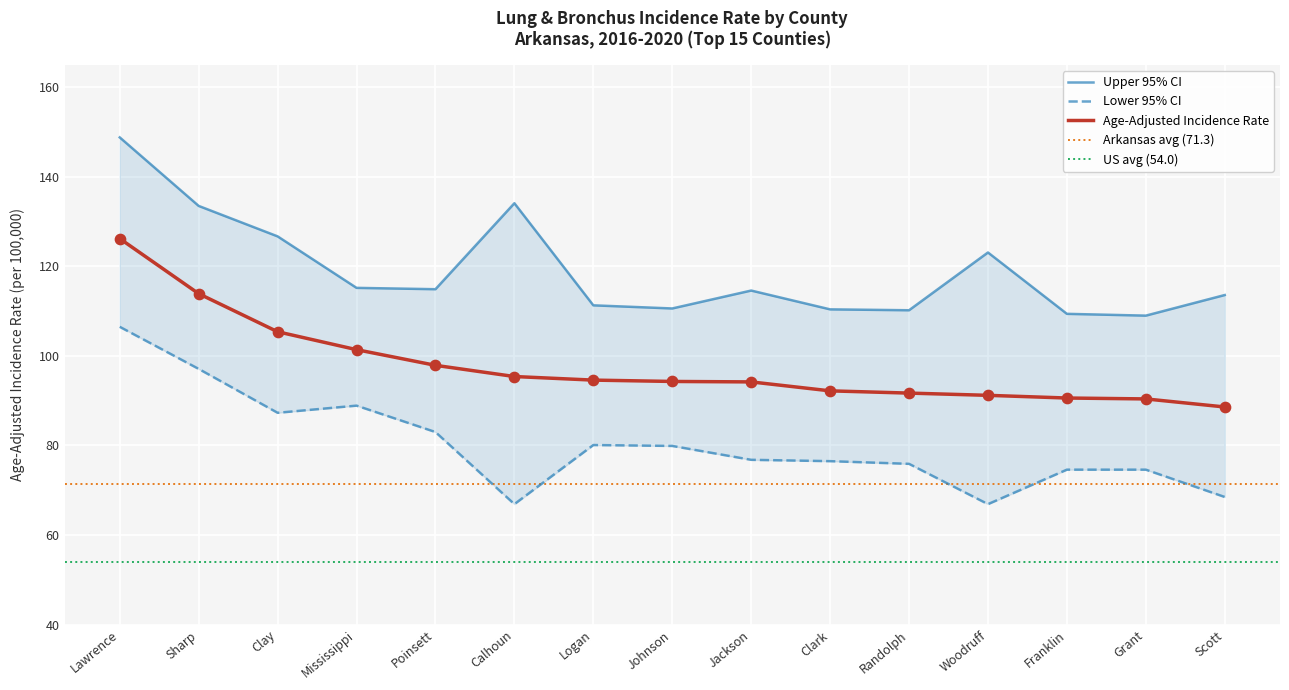

At how many categories does at least one series exceed 119?

5